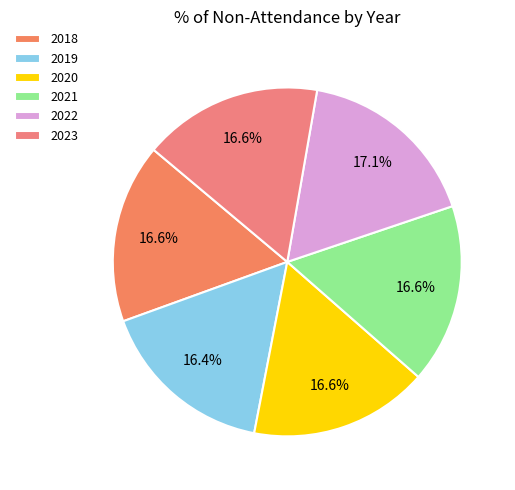

Rank the categories by value from lowest to highest.

2019, 2020, 2018, 2021, 2023, 2022